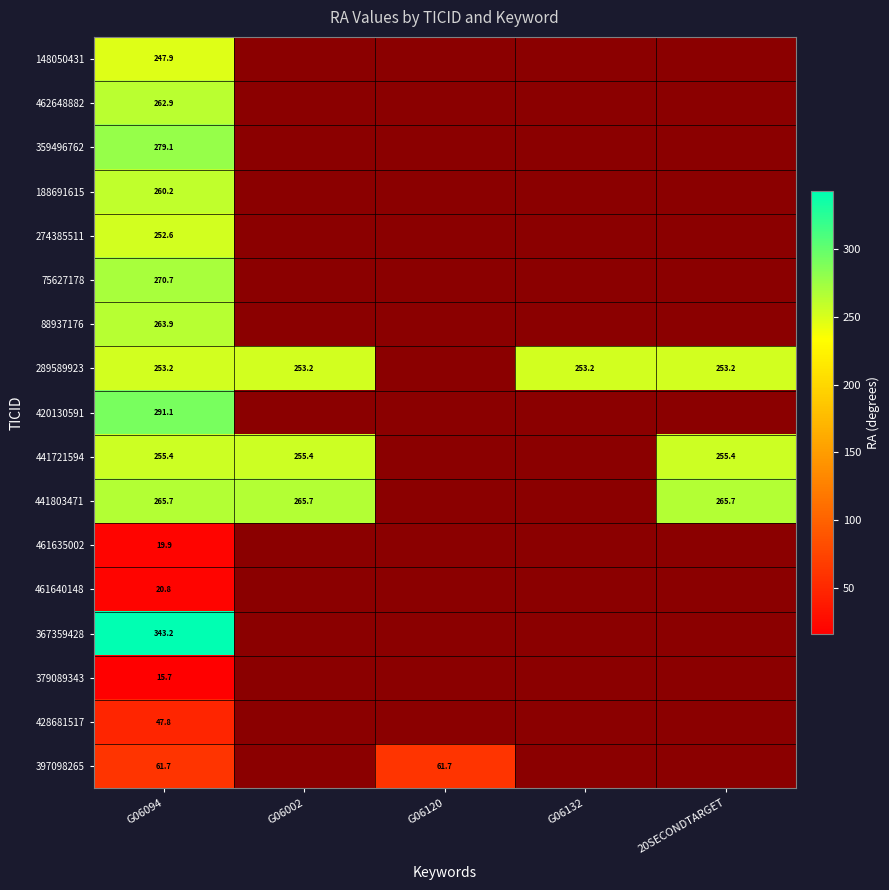

Rank the categories by 461640148 value from highest to lowest.

G06094, G06002, G06120, G06132, 20SECONDTARGET